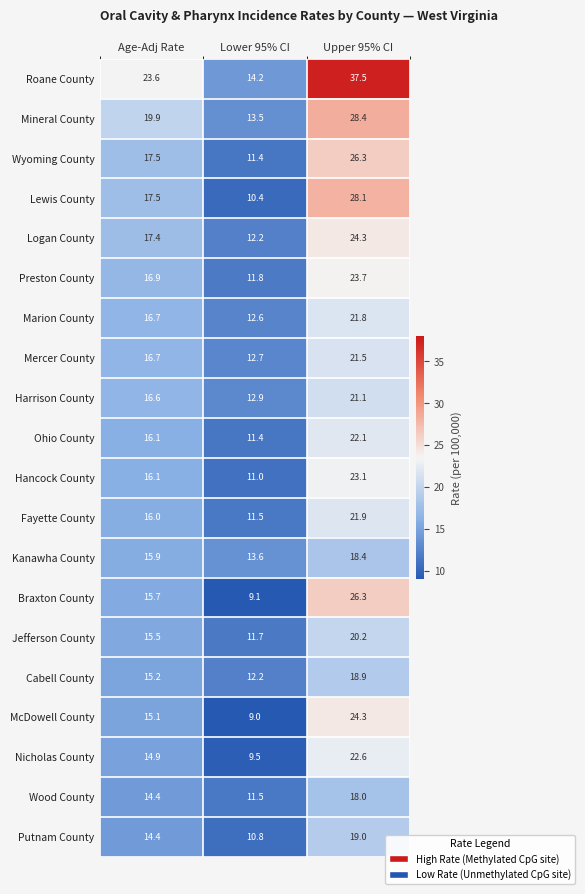

How many categories are shown in the chart?

3